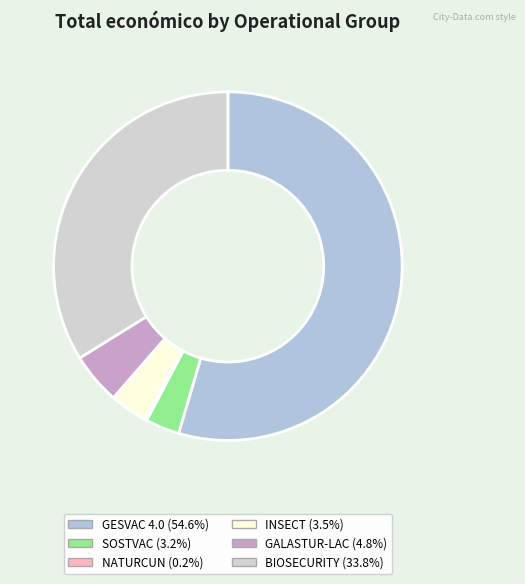

What is the change in value from INSECT to GALASTUR-LAC?

+127229